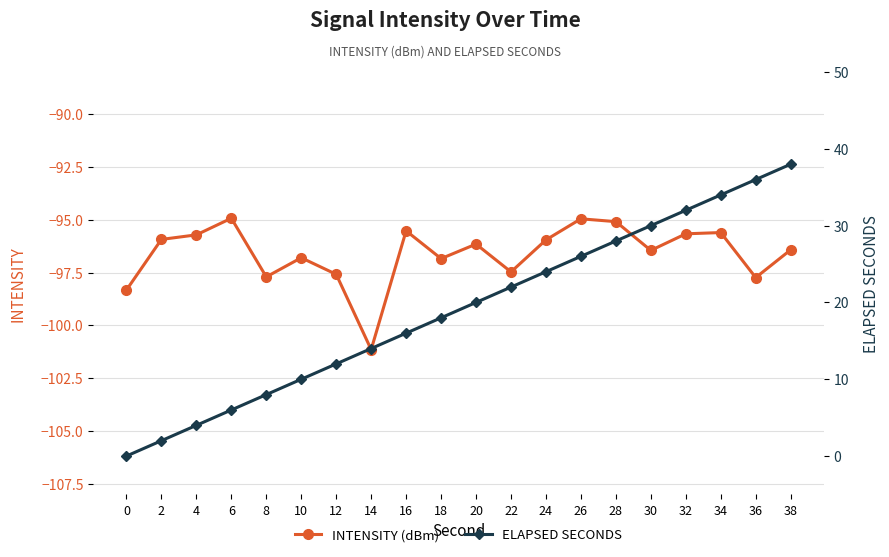

Where does the ELAPSED SECONDS series first go above 20?

22